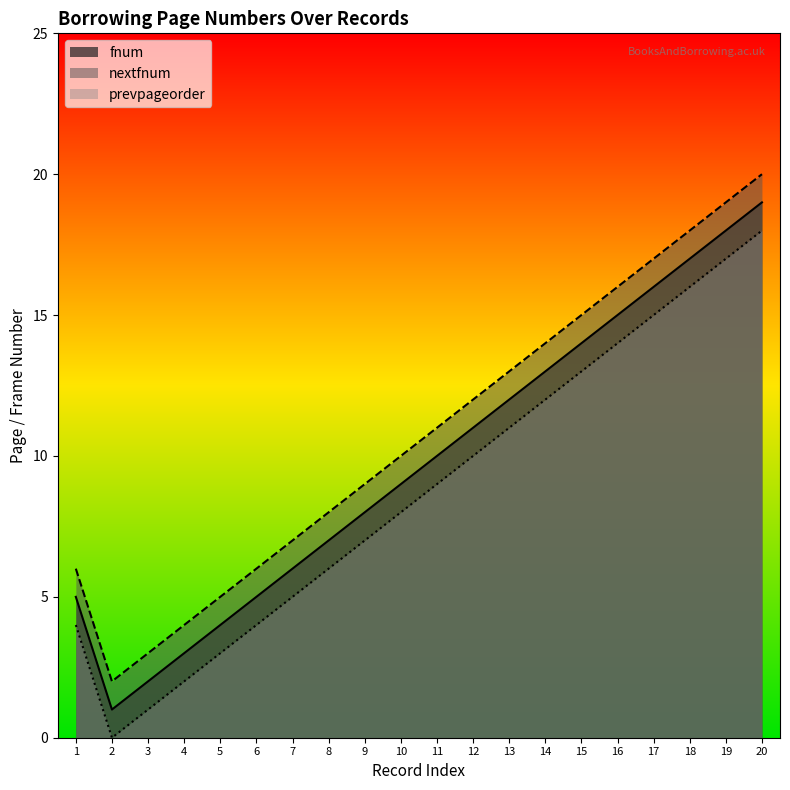

True or false: nextfnum and prevpageorder intersect in this chart.

False